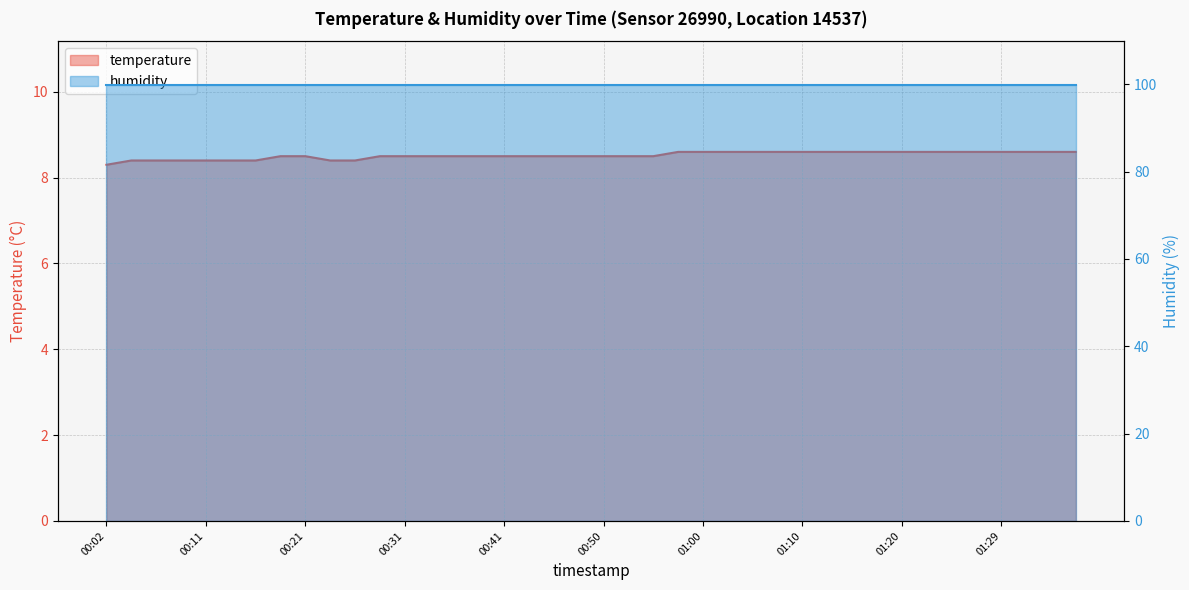

Which has a higher value, 00:43 or 01:27?

01:27